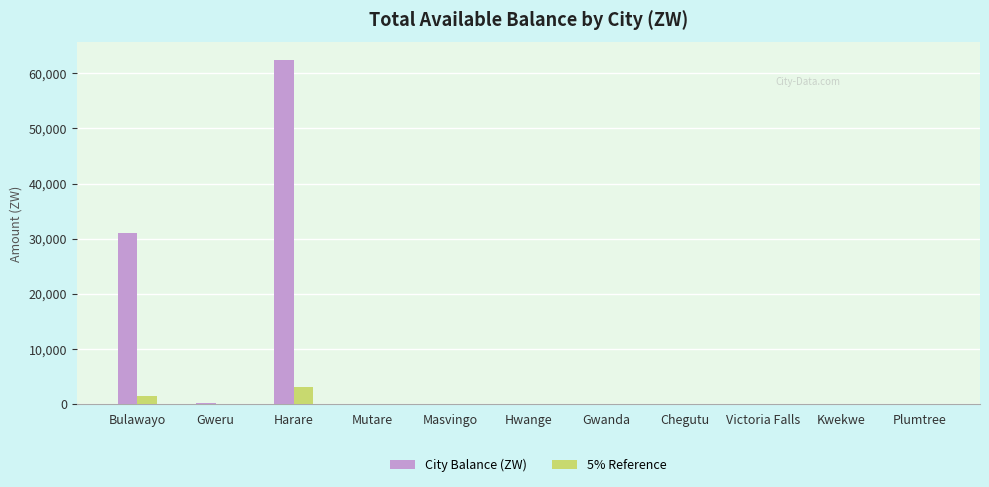

How many data points does each series have?

11